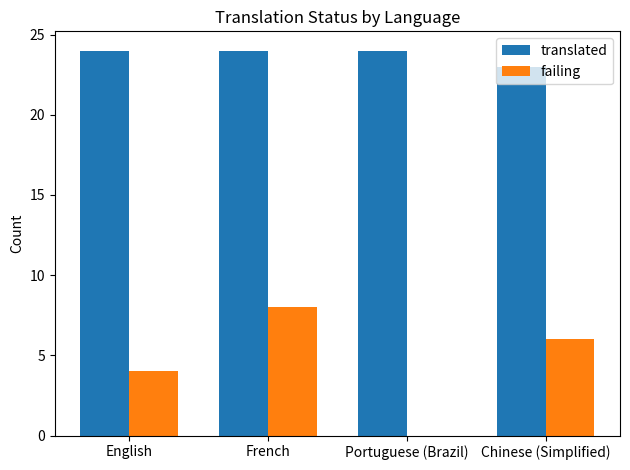

What is the greatest value displayed?

24